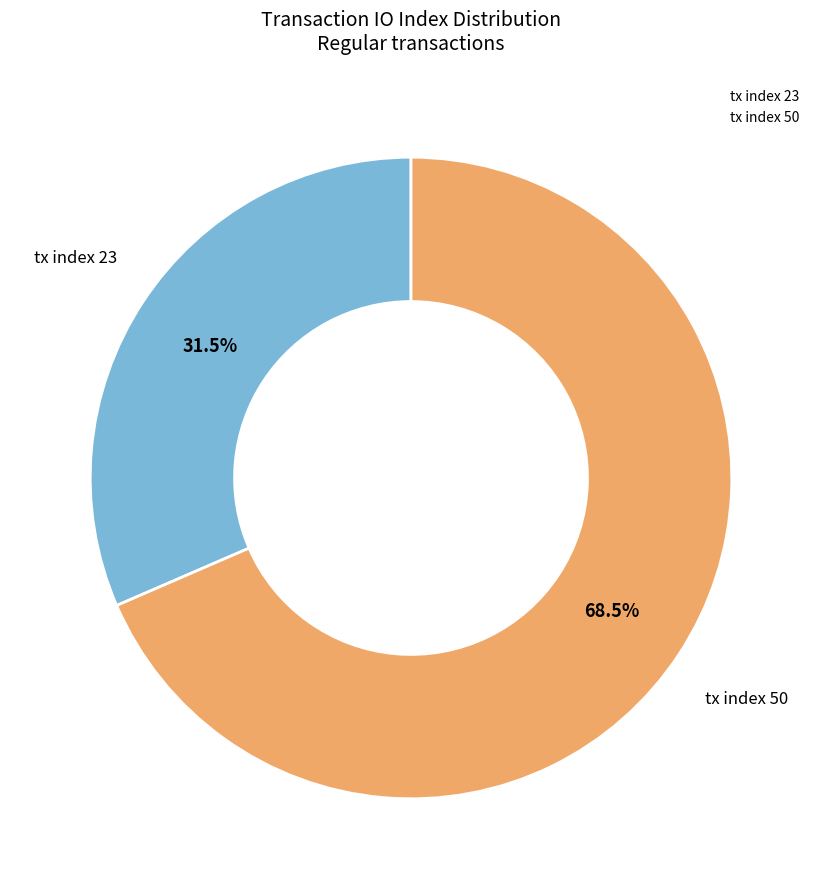

To the nearest percent, what is the difference between the tx index 23 and tx index 50 slice percentages?

37%